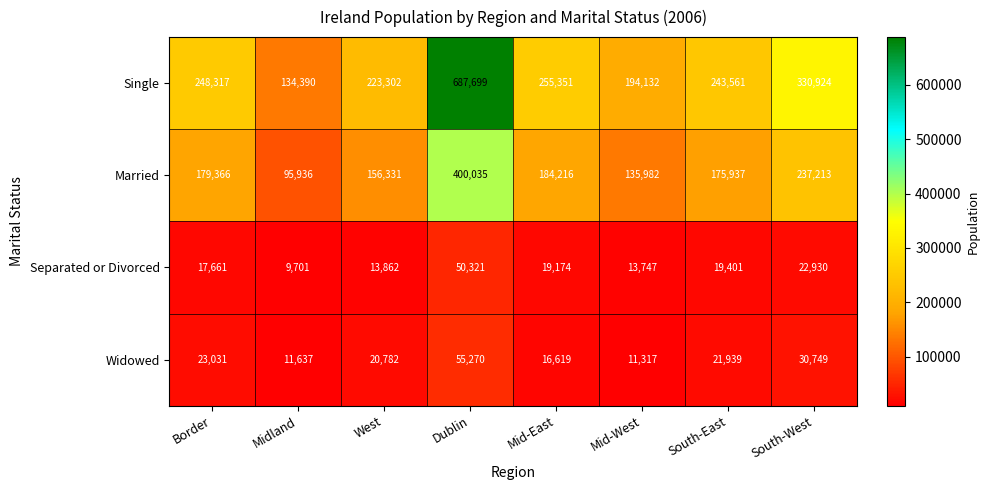

Which series has the largest total across all categories?

Single